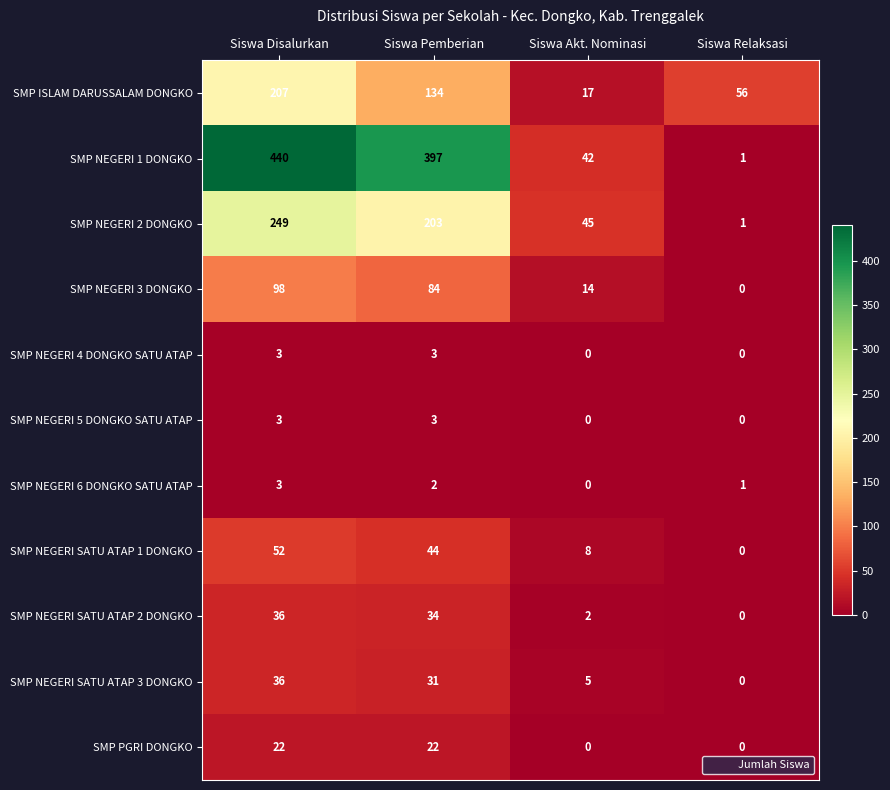

Which series changed the most between Siswa Disalurkan and Siswa Akt. Nominasi?

SMP NEGERI 1 DONGKO